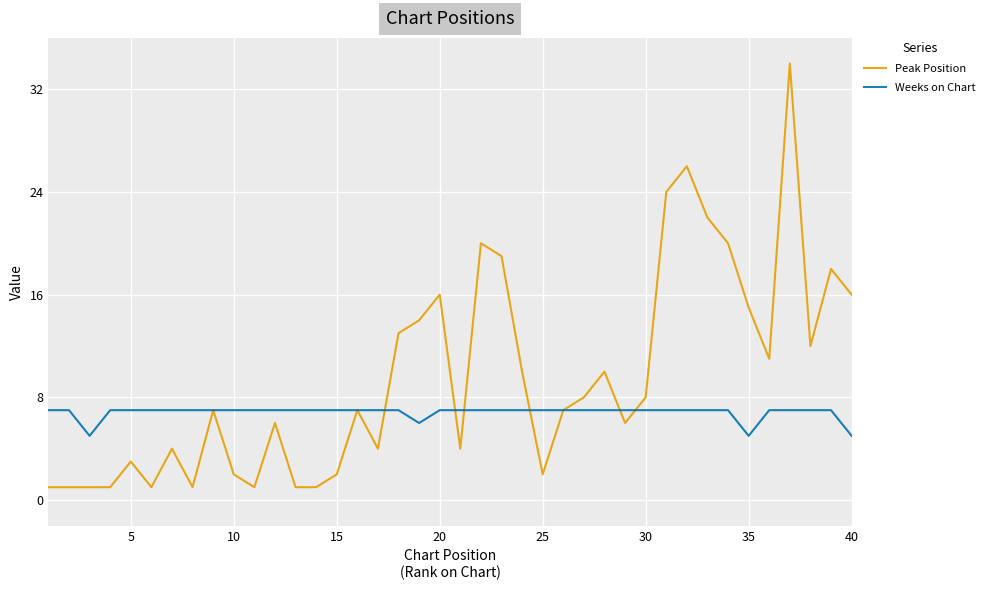

Rank the series by their average value, from lowest to highest.

Weeks on Chart, Peak Position